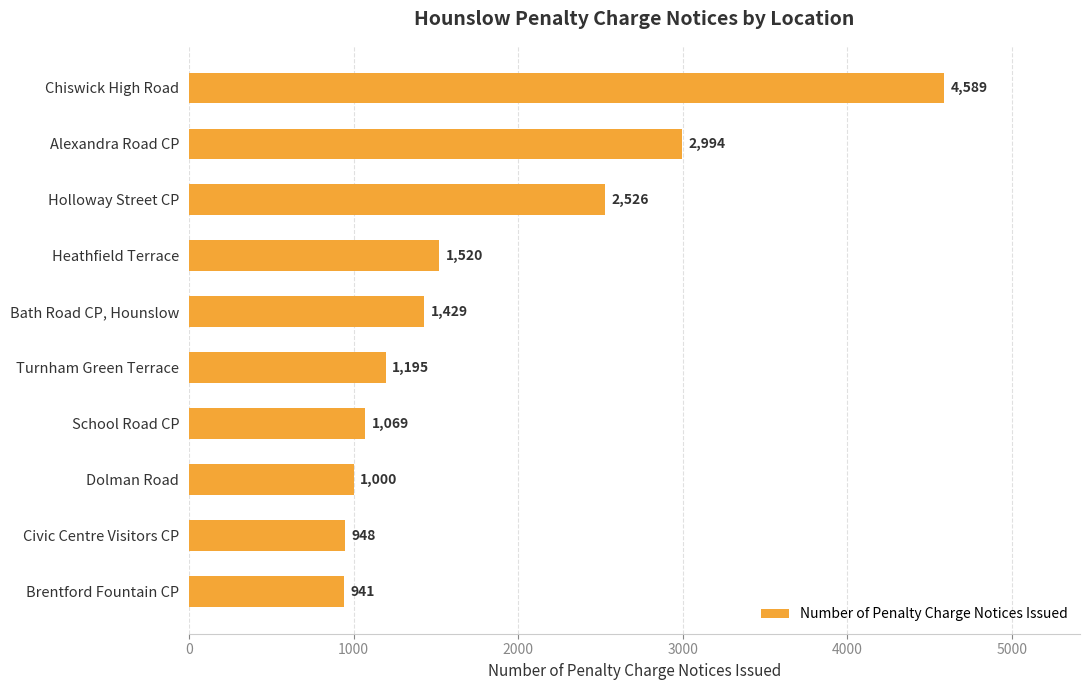

The value at Turnham Green Terrace is 1195. True or false?

True